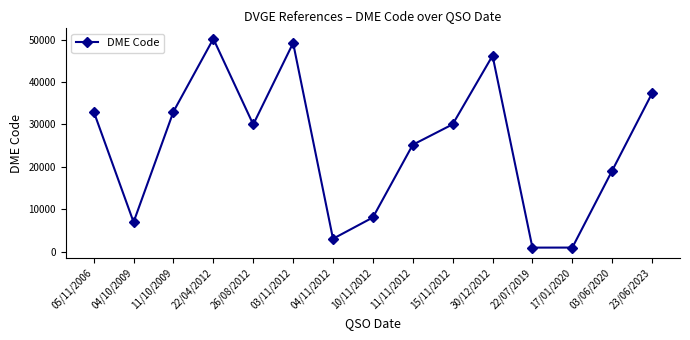

Which label corresponds to the largest value in the chart?

22/04/2012